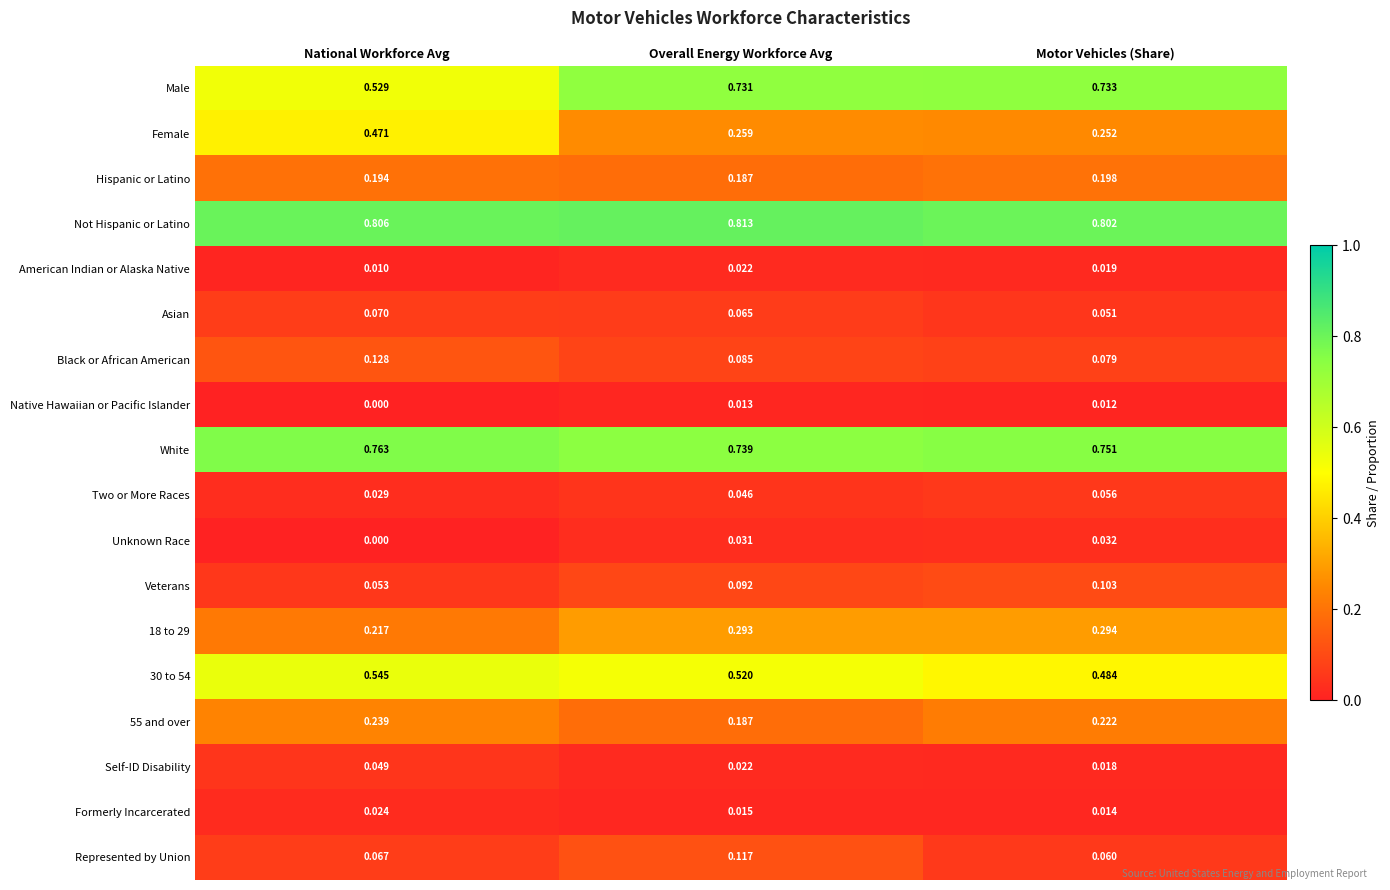

How many series are shown in this chart?

18